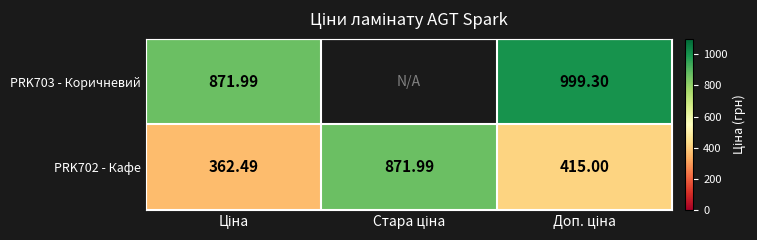

Is the value of PRK703 - Коричневий at Стара ціна greater than the value of PRK702 - Кафе at Стара ціна?

No